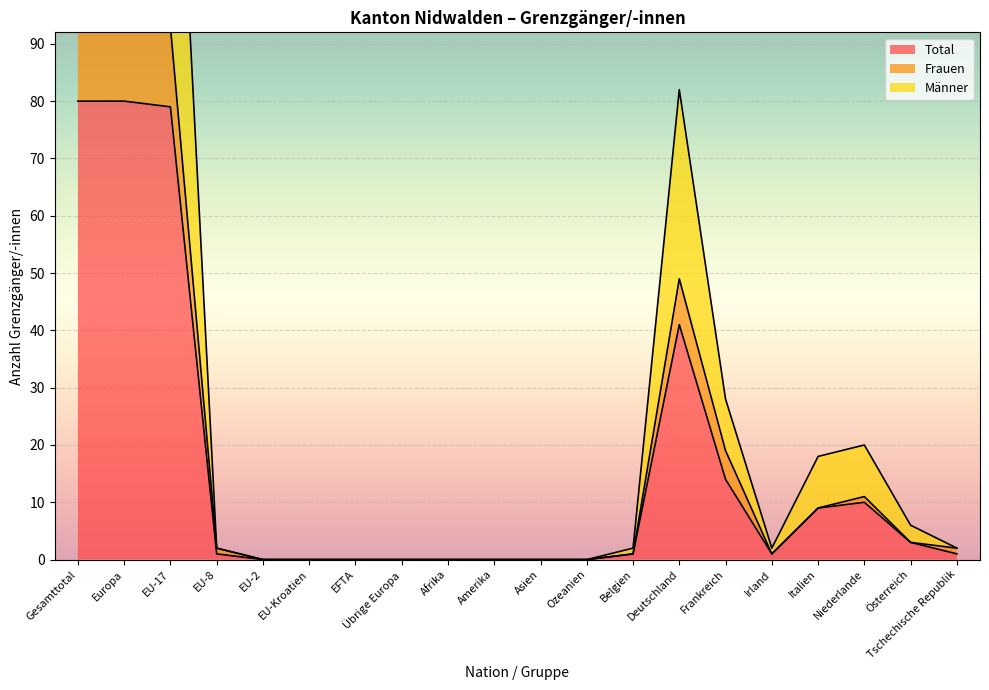

Is the value of Frauen at Belgien greater than the value of Männer at Amerika?

Yes